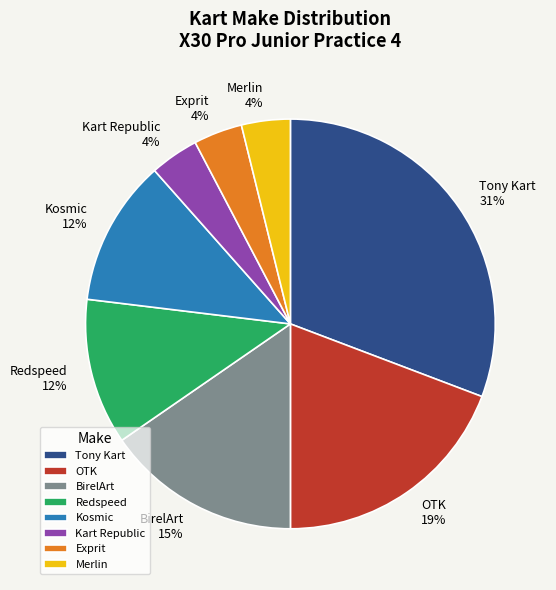

Between BirelArt and Redspeed, which is larger?

BirelArt